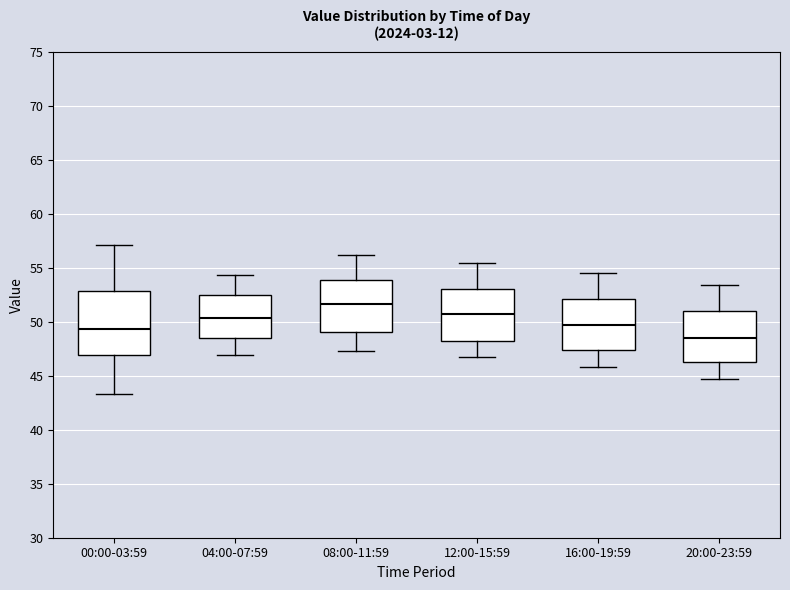

Which box is the tallest, from its lower edge to its upper edge?

00:00-03:59